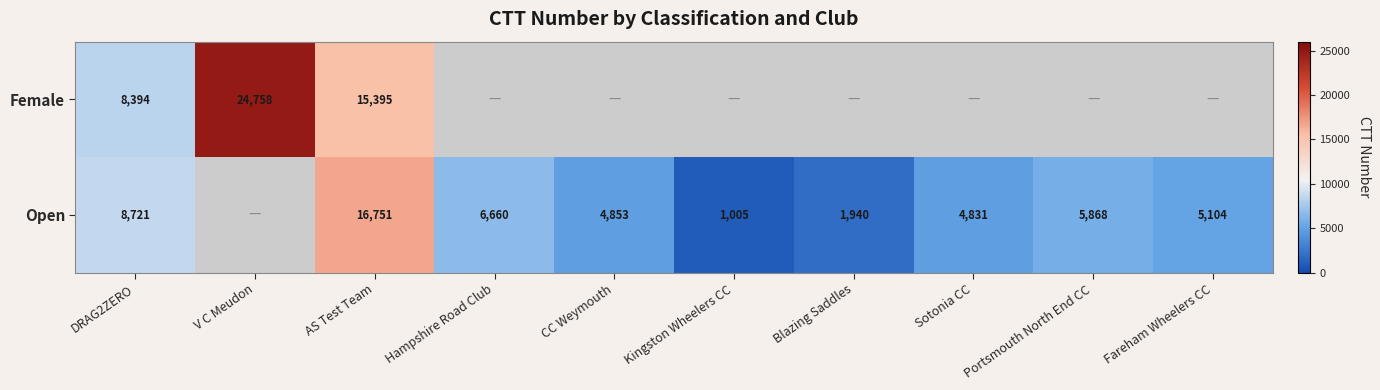

What is the sum of the Open values at Blazing Saddles and Sotonia CC?

6771